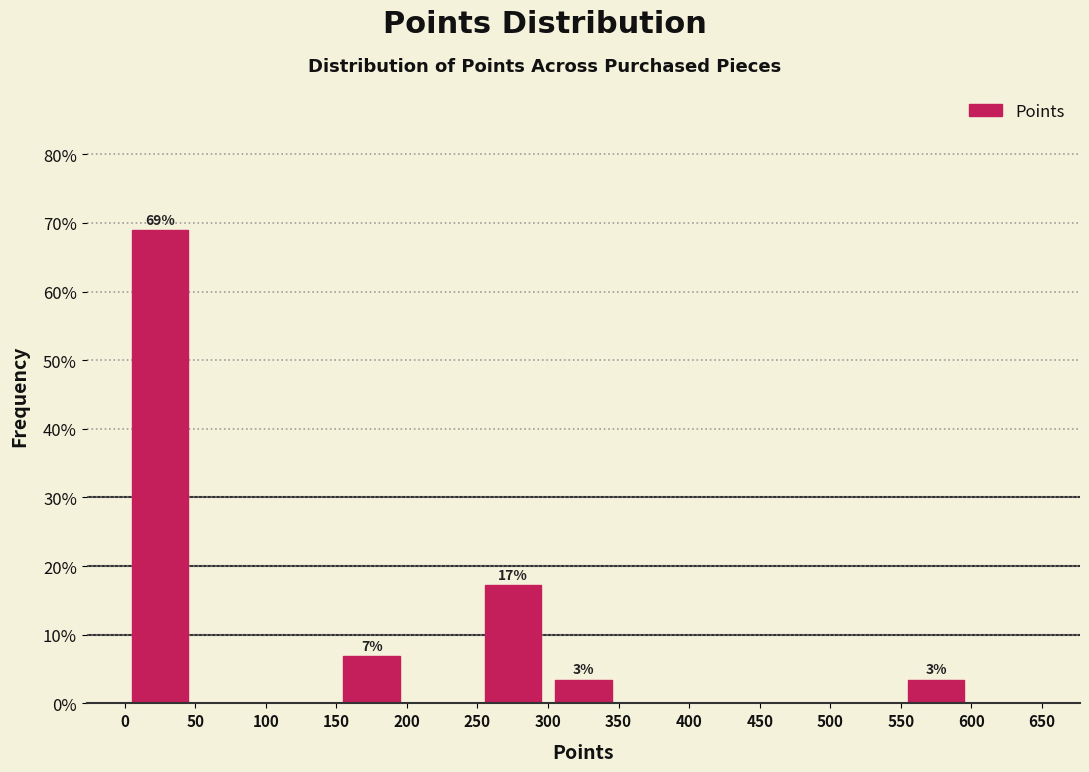

Over which range of the x-axis is the bar tallest?

0 to 50